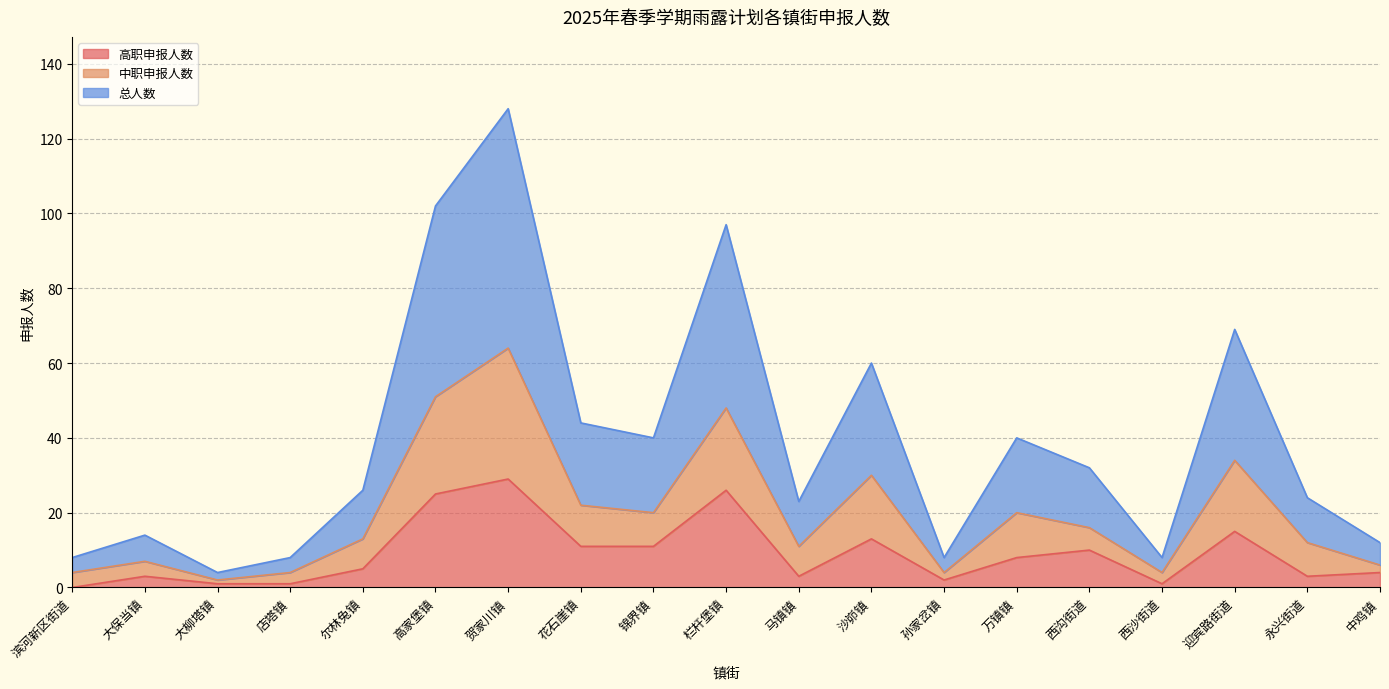

What is the label of the 12th point from the left?

沙峁镇